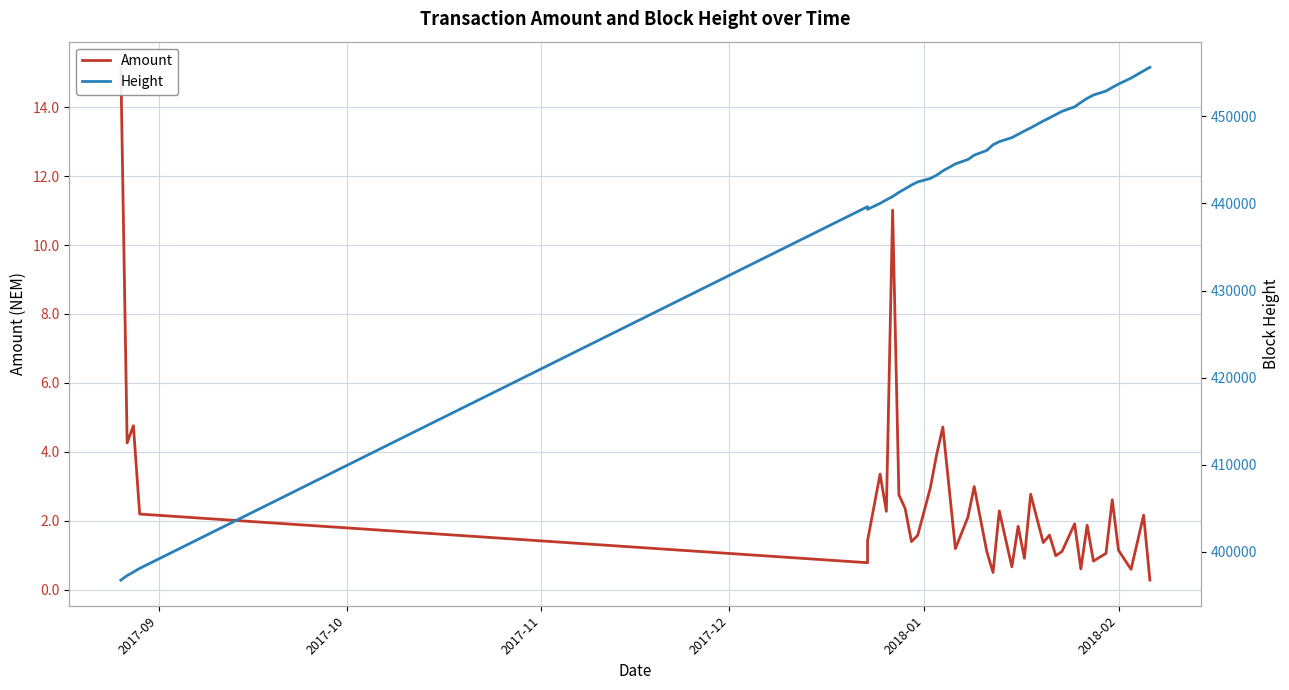

Does the chart have visible grid lines?

Yes